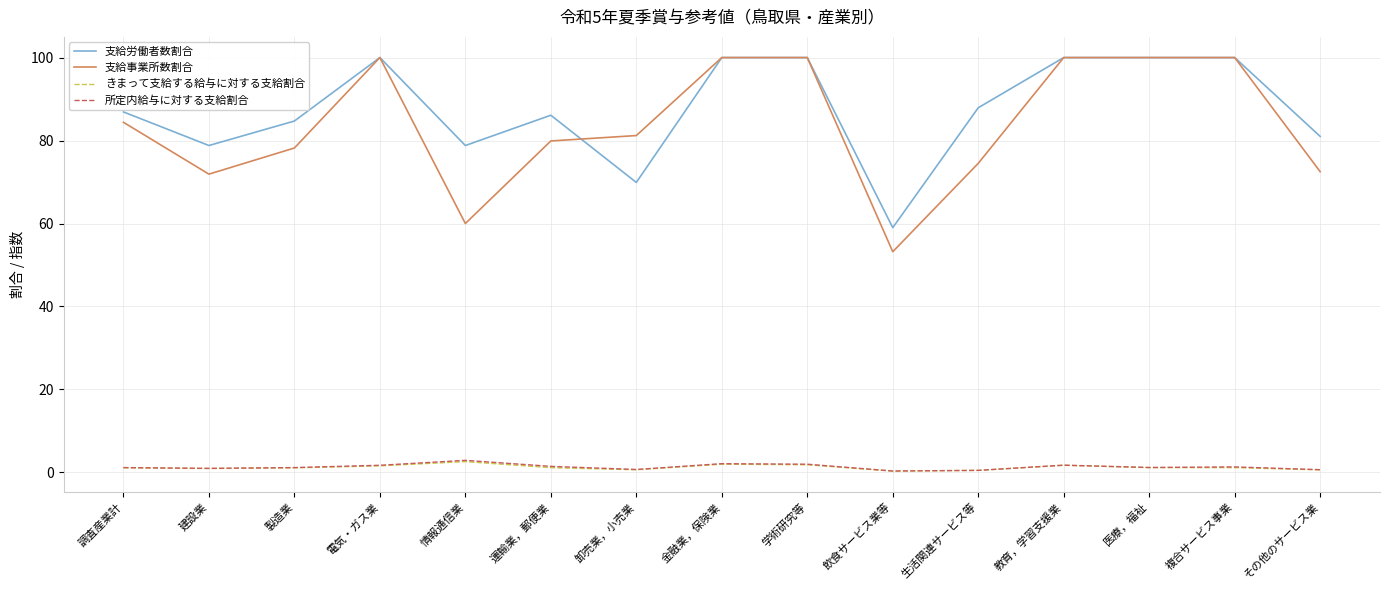

True or false: 所定内給与に対する支給割合 and 支給労働者数割合 intersect in this chart.

False